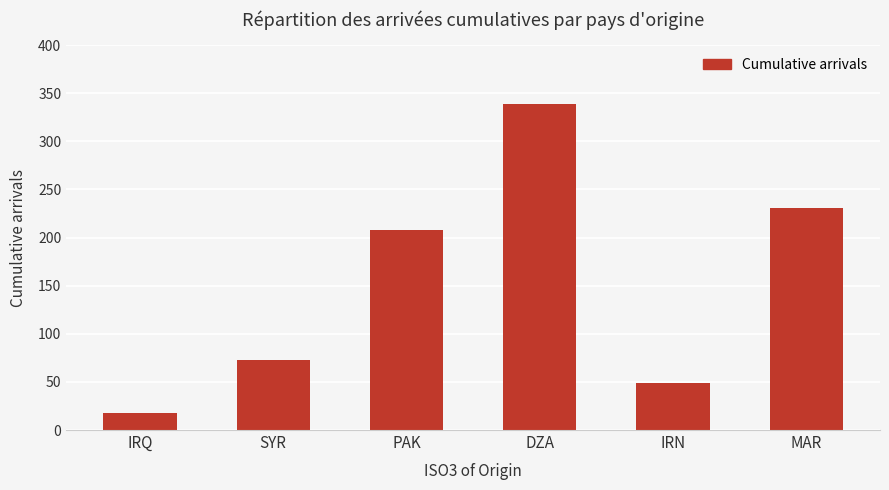

Rank the categories by value from highest to lowest.

DZA, MAR, PAK, SYR, IRN, IRQ